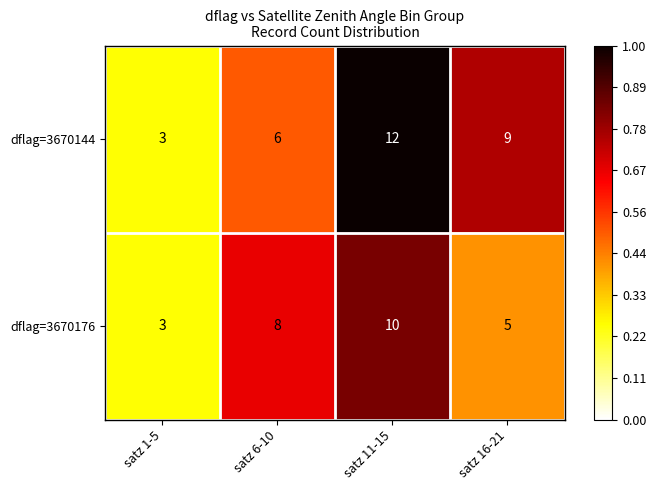

What is the difference between the dflag=3670144 values at satz 11-15 and satz 6-10?

6